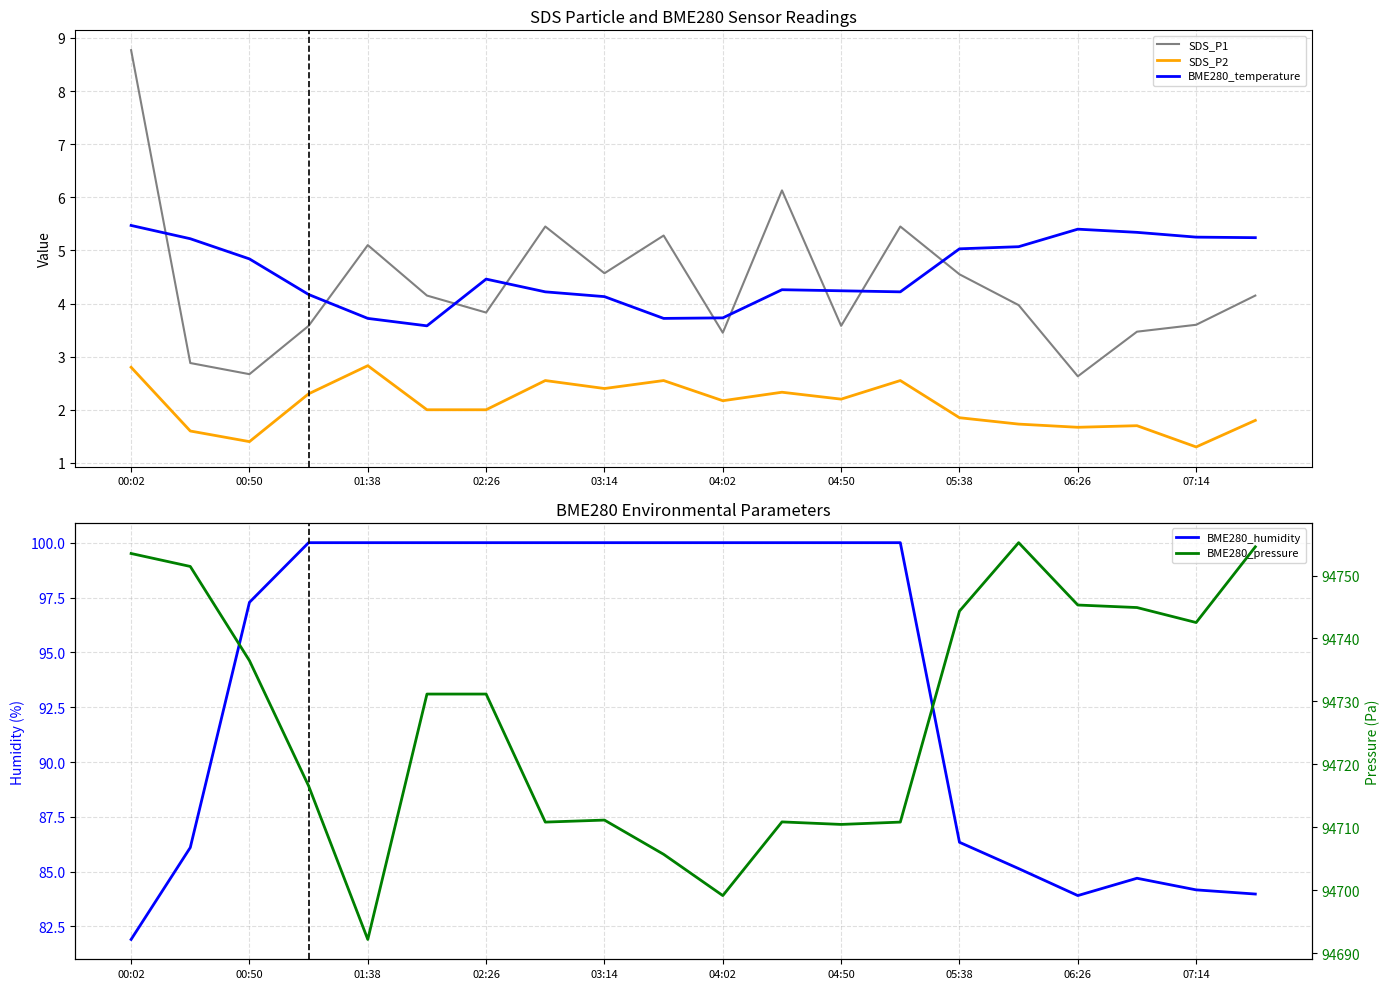

At how many categories does at least one series exceed 24222?

20